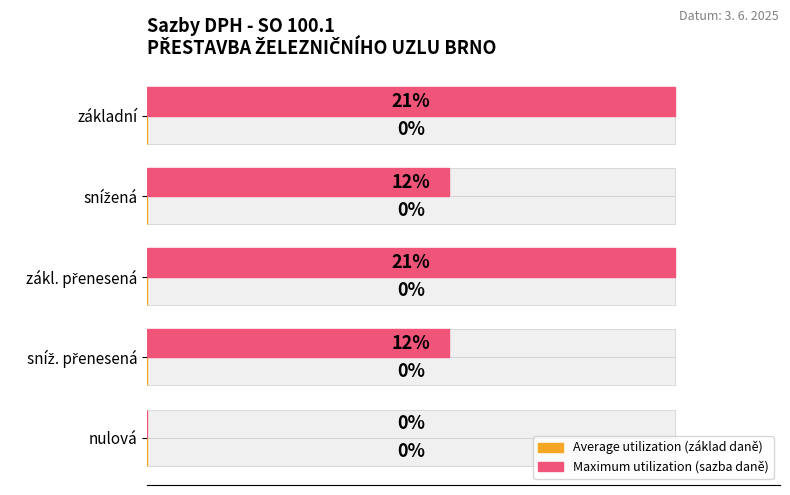

The value of Average utilization at 0.10 is 0.6. True or false?

False